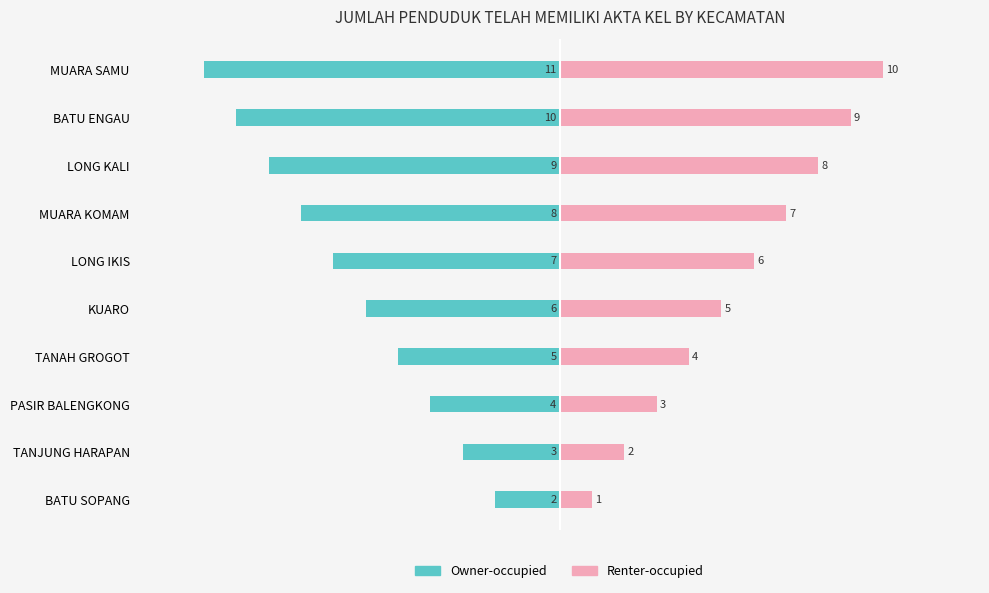

Is it true that Owner-occupied equals -1 at KUARO?

False